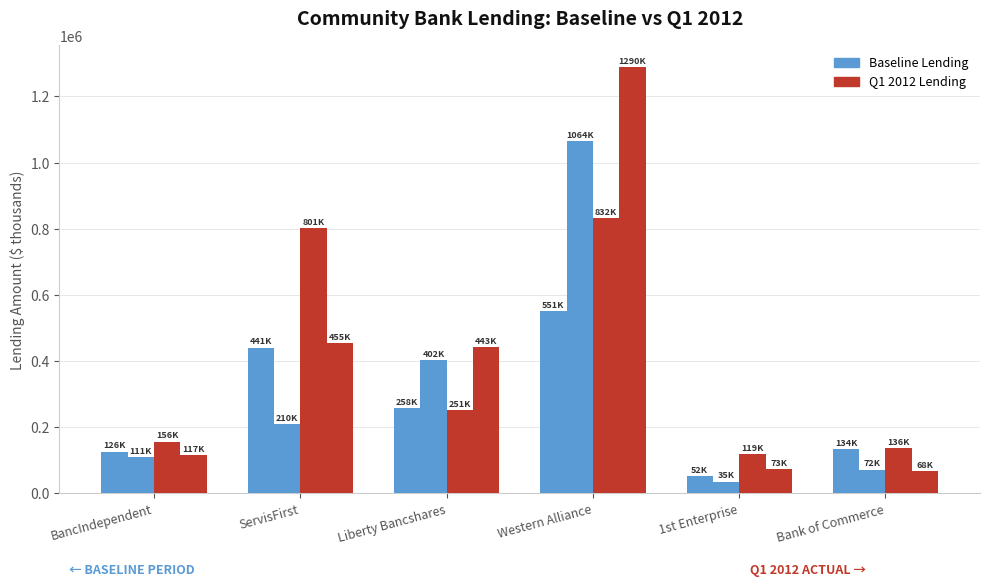

How many distinct data groups are displayed?

4